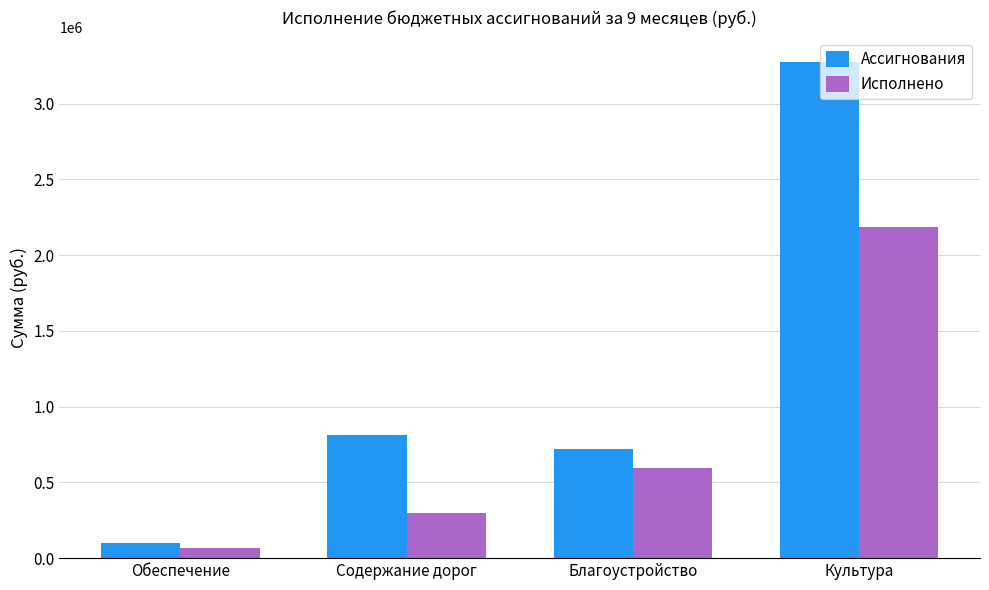

What is the value of the Ассигнования bar at the 4th from the left?

3271886.0